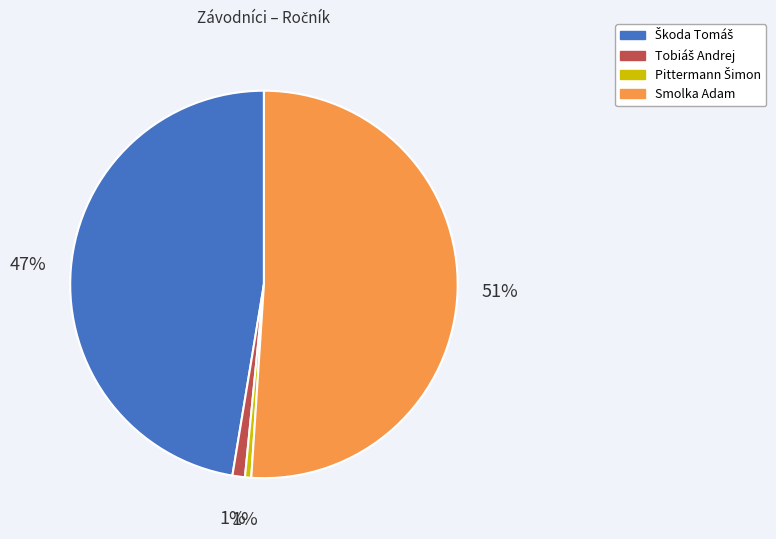

What percentage is the Smolka Adam slice, to the nearest percent?

51%